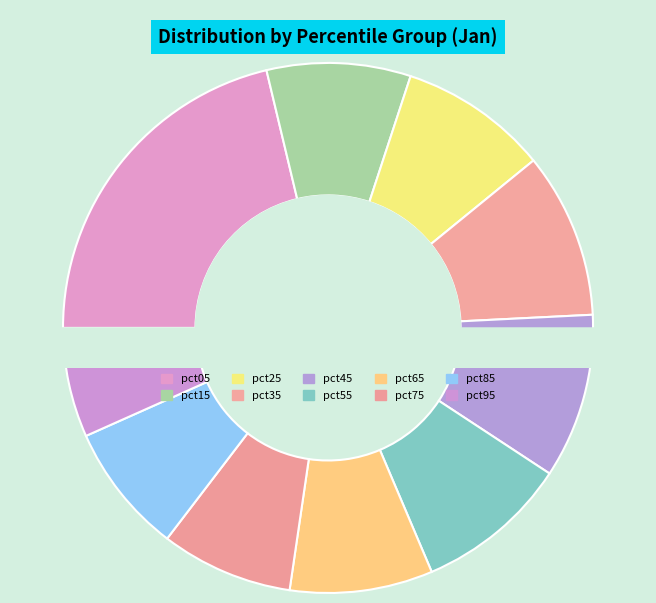

What is the smallest slice in the pie chart?

pct95